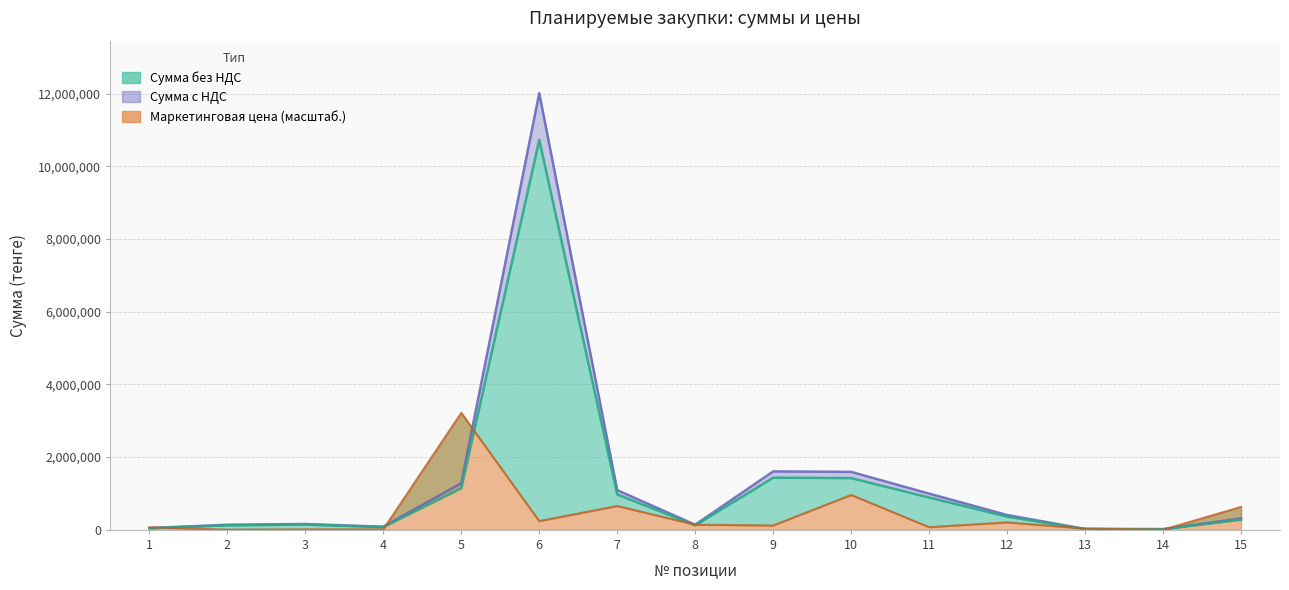

Which series ends up on top after the final intersection of Маркетинговая цена and Сумма без НДС?

Маркетинговая цена